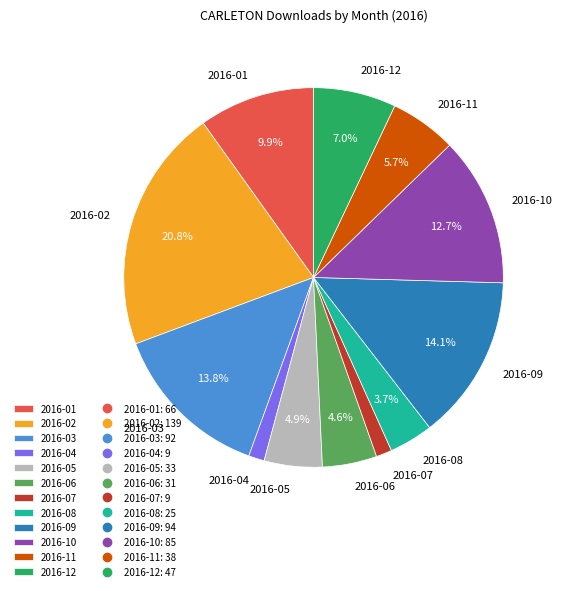

True or false: 2016-08 accounts for 18% of the total.

False